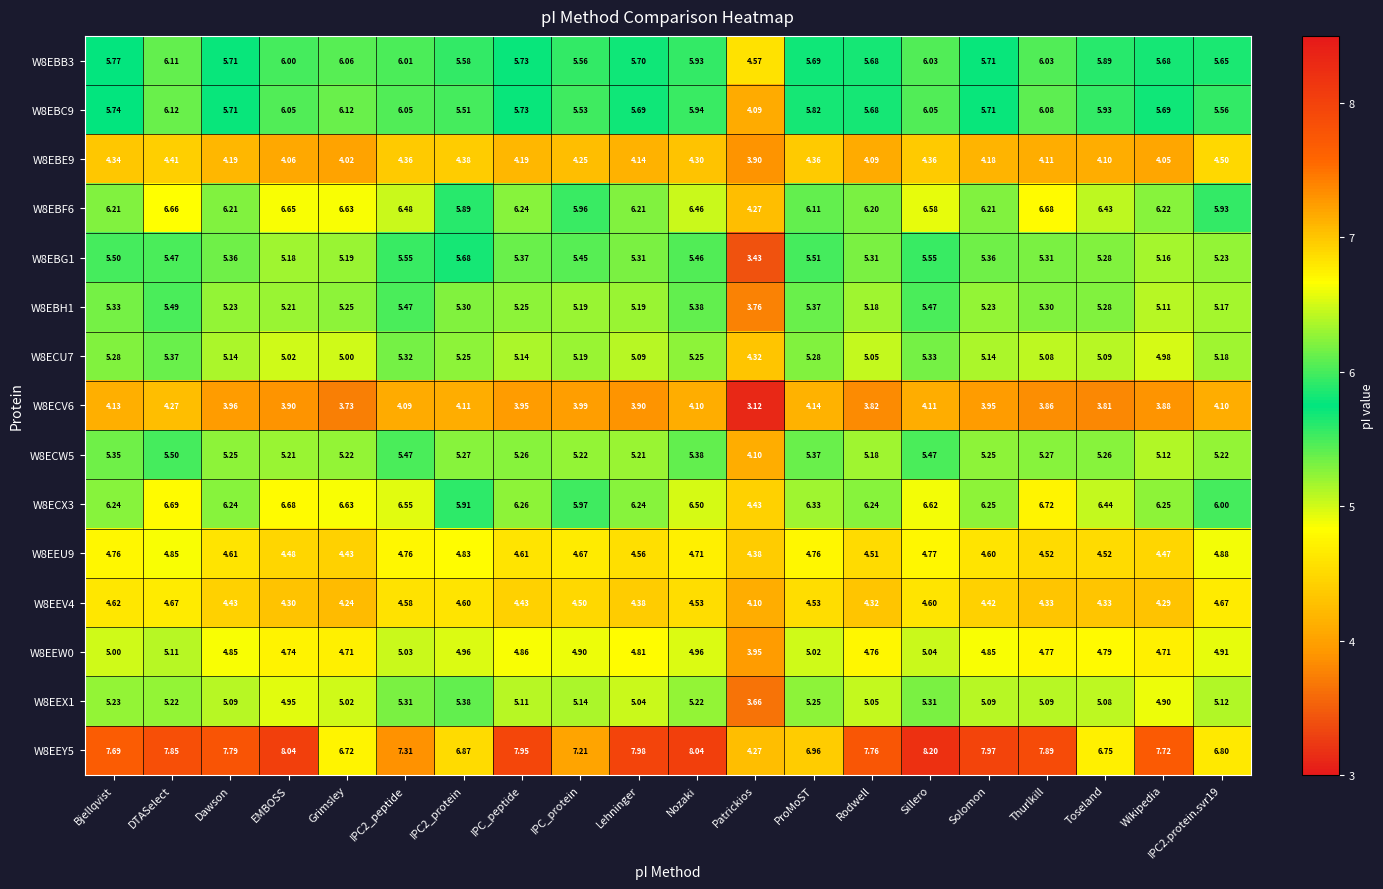

Where does the W8EBB3 series first go above 5?

Bjellqvist